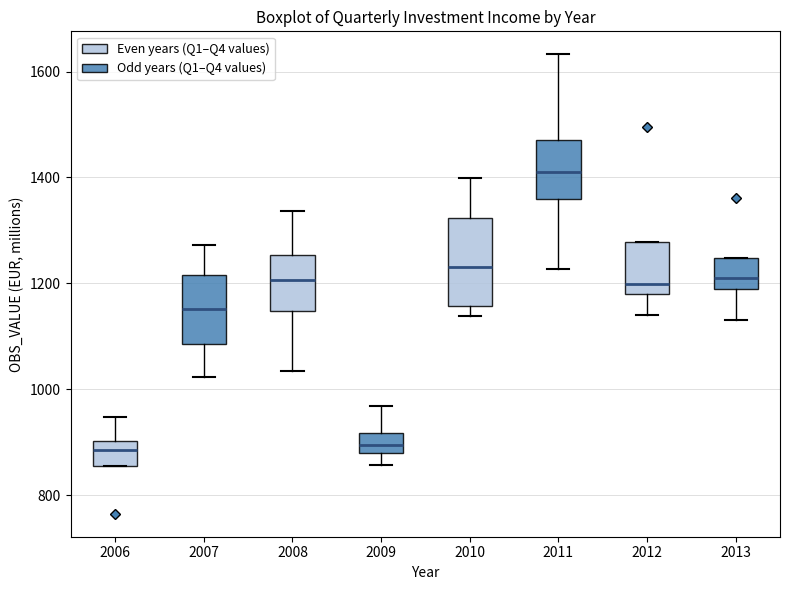

Reading left to right, read every box against the y-axis: the position of its median line, the range the box covers, and the ends of its whiskers. The values are not printed on the chart, so give them approximately, as read against the axis.

2006: median 880, box 860 to 900, whiskers 860 to 940
2007: median 1160, box 1080 to 1220, whiskers 1020 to 1280
2008: median 1200, box 1140 to 1260, whiskers 1040 to 1340
2009: median 900, box 880 to 920, whiskers 860 to 960
2010: median 1240, box 1160 to 1320, whiskers 1140 to 1400
2011: median 1400, box 1360 to 1480, whiskers 1220 to 1640
2012: median 1200, box 1180 to 1280, whiskers 1140 to 1280
2013: median 1200, box 1180 to 1240, whiskers 1140 to 1240